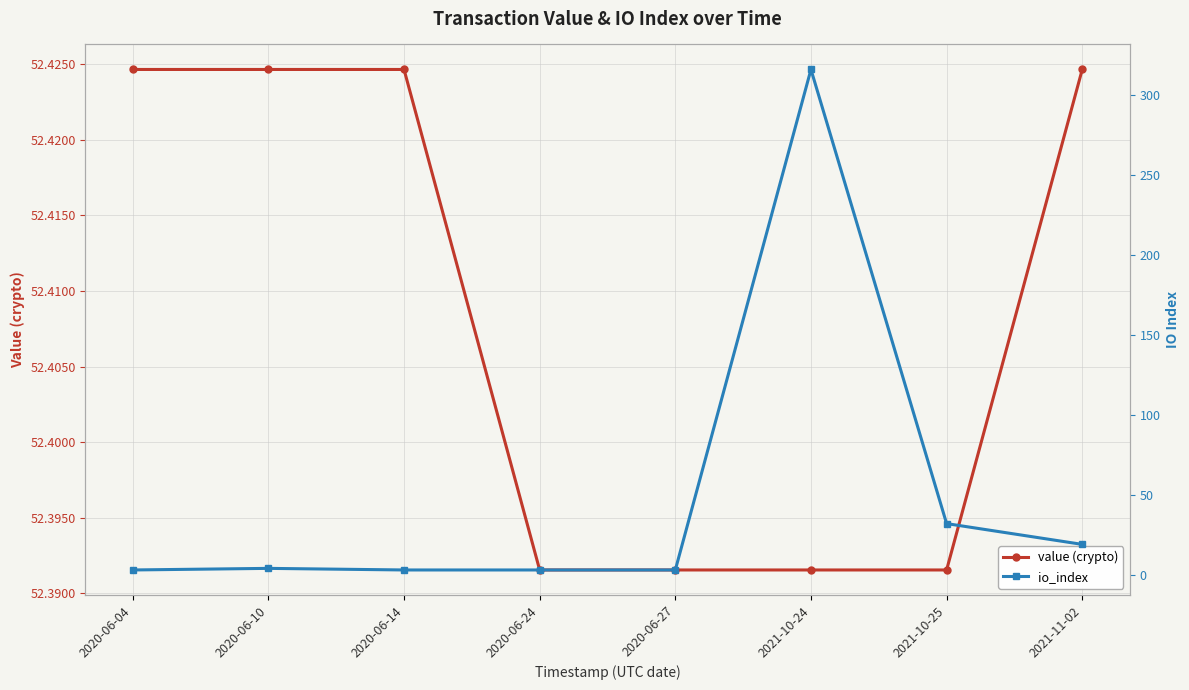

Rank the series by their average value, from lowest to highest.

io_index, value (crypto)